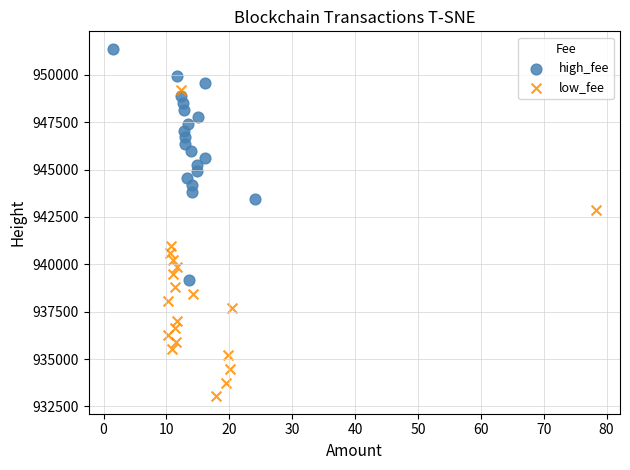

Which series reaches the maximum Y coordinate?

high_fee